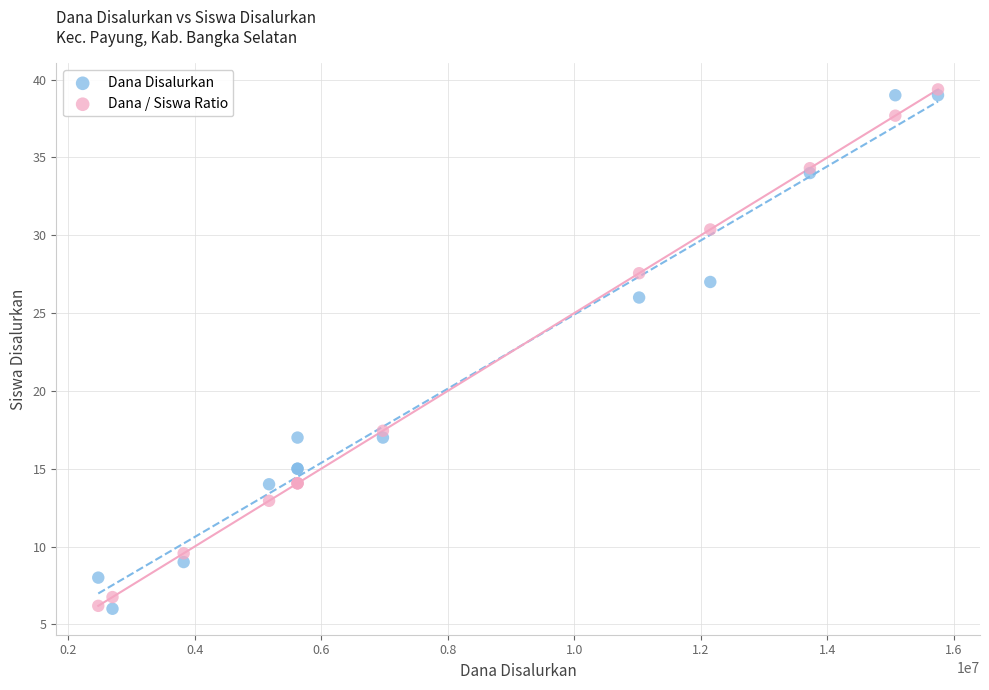

What is the X range (max minus min) for the scatter plot?

13275000.0